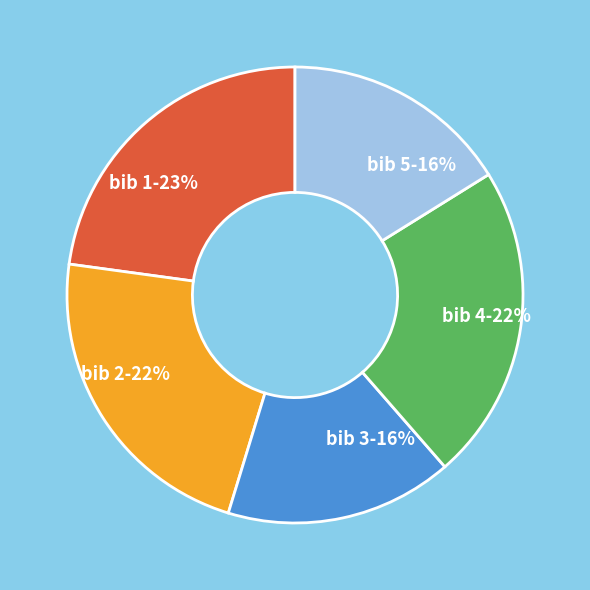

What is the ratio of the value at bib 1-23% to the value at bib 4-22%?

1.0